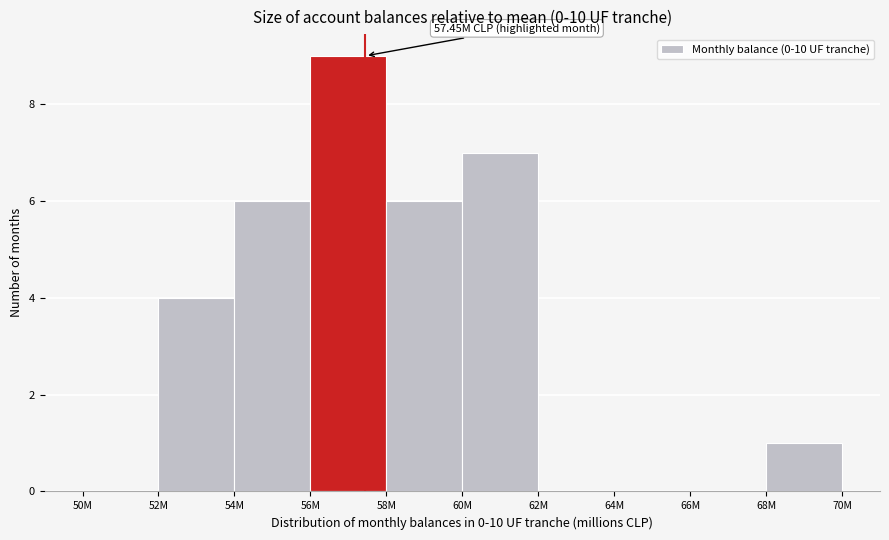

Reading right to left, what are all the values shown in this chart?

68M=1	66M=0	64M=0	62M=0	60M=7	58M=6	56M=9	54M=6	52M=4	50M=0